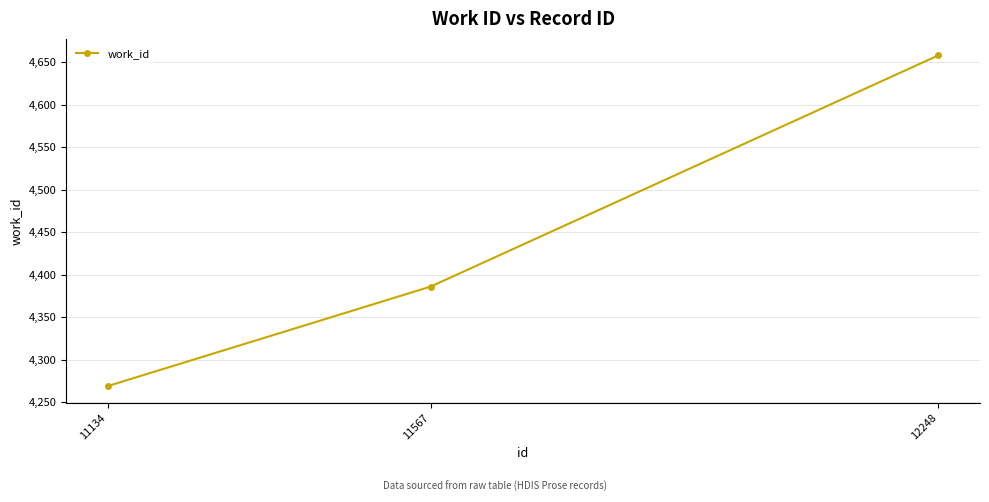

How many lines are shown in the chart?

1